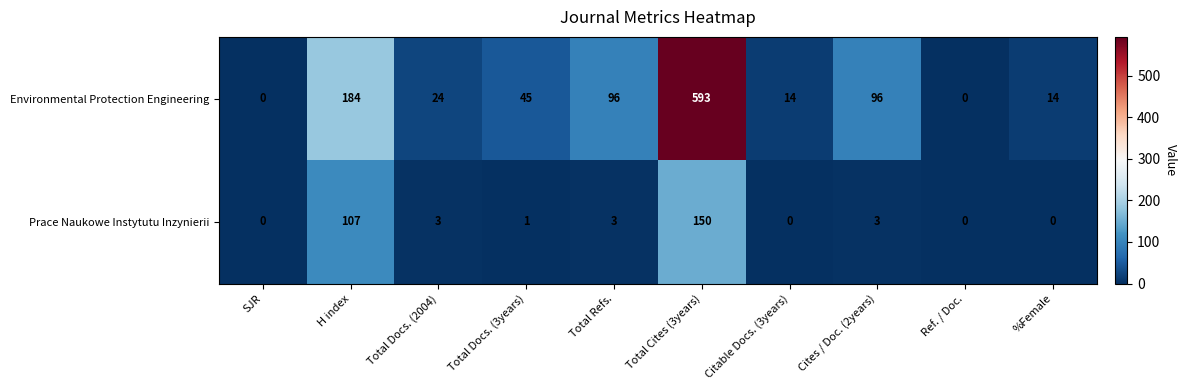

True or false: Prace Naukowe Instytutu Inzynierii has a value of 150 at Total Cites (3years).

True